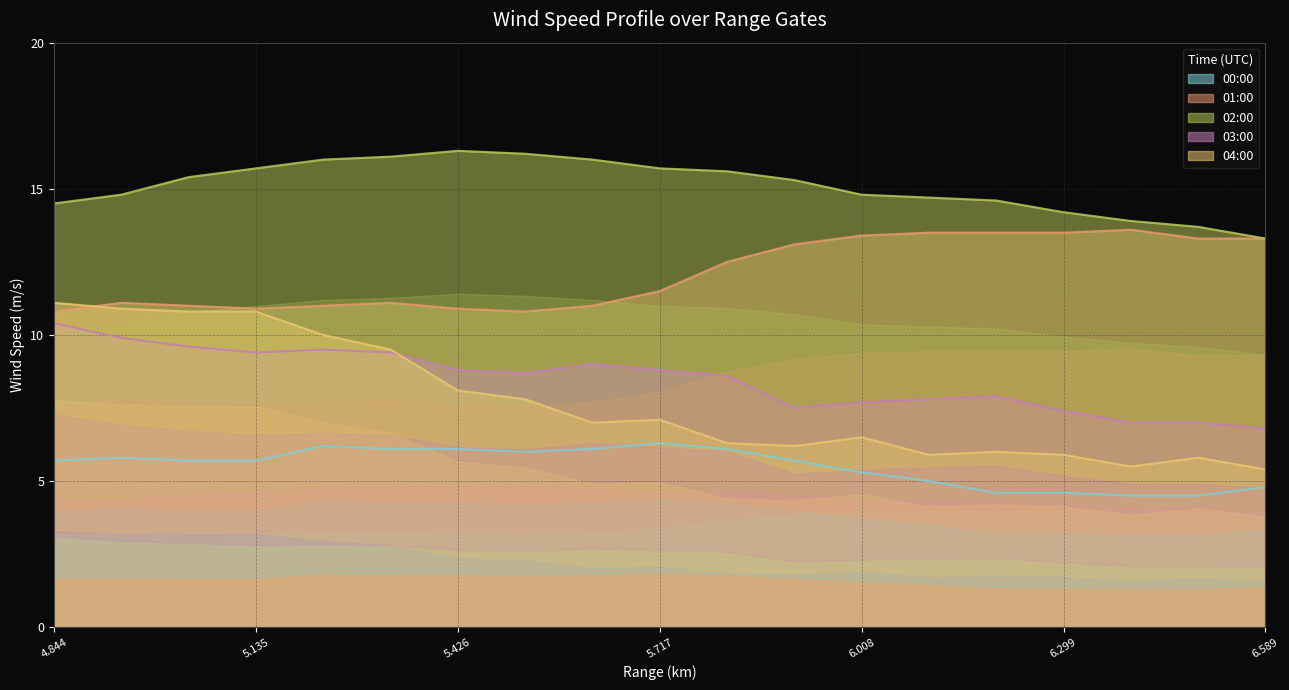

What value does the 01:00 series have at 6.202?

13.5